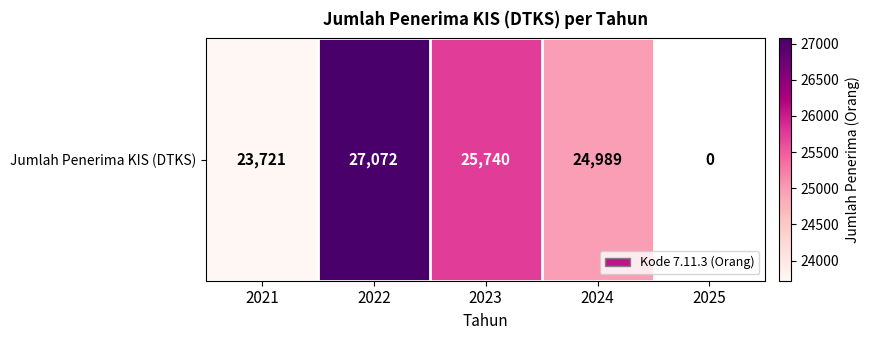

Count the number of data series in this chart.

1